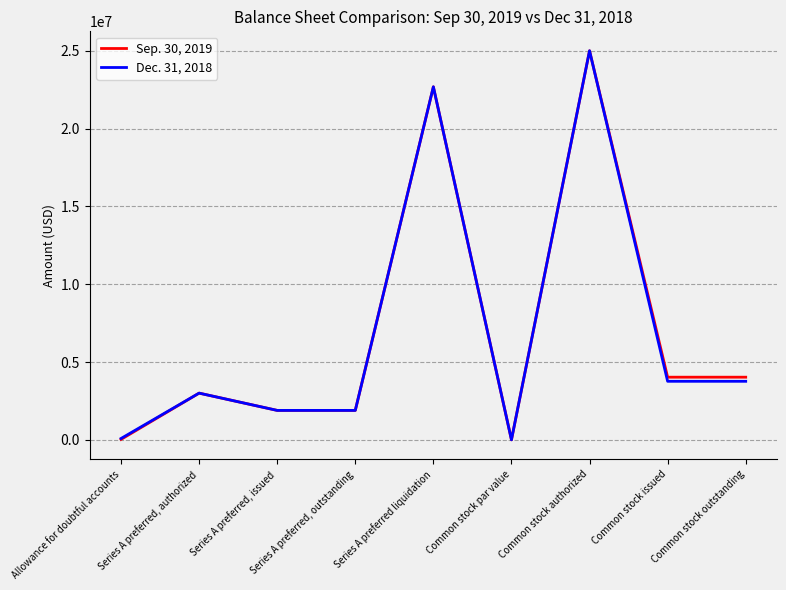

Is it true that Dec. 31, 2018 equals 3760268 at Common stock issued?

True